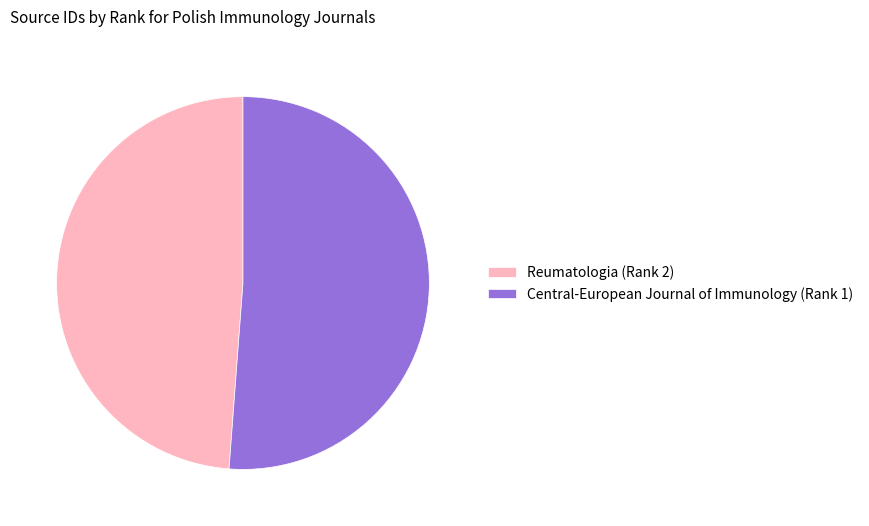

What is the majority slice?

Central-European Journal of Immunology (Rank 1)